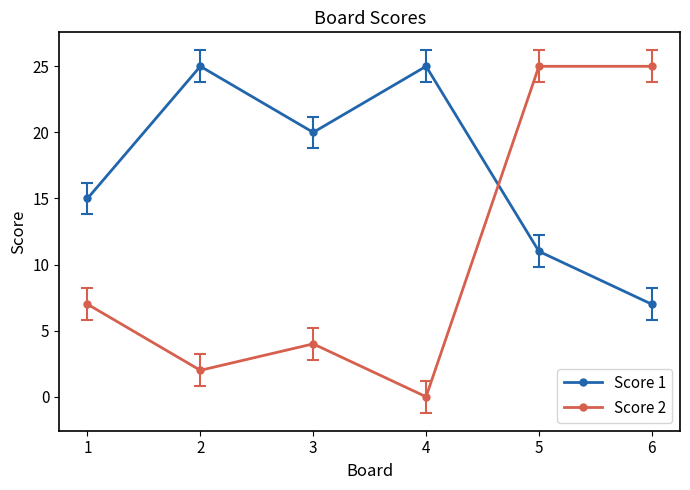

The value of Score 1 at 2 is 25. True or false?

True